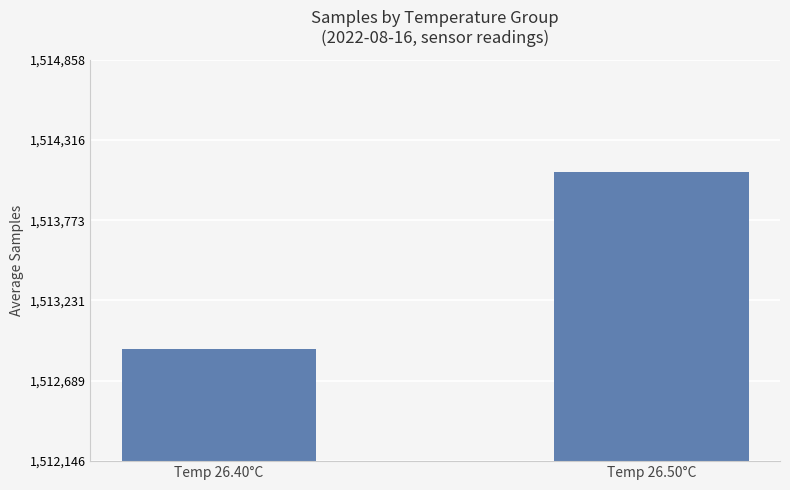

What is the sum of all values?

3027004.5